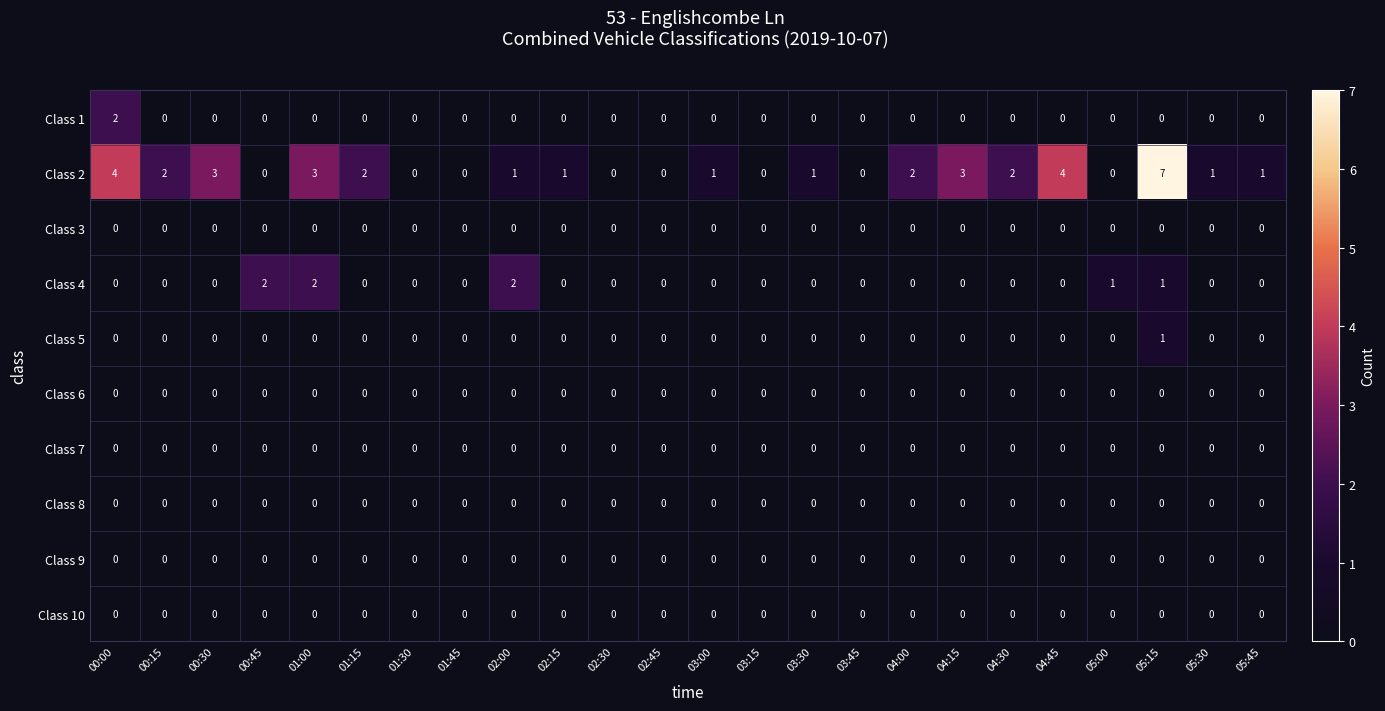

Which label corresponds to the largest value in the chart?

05:15